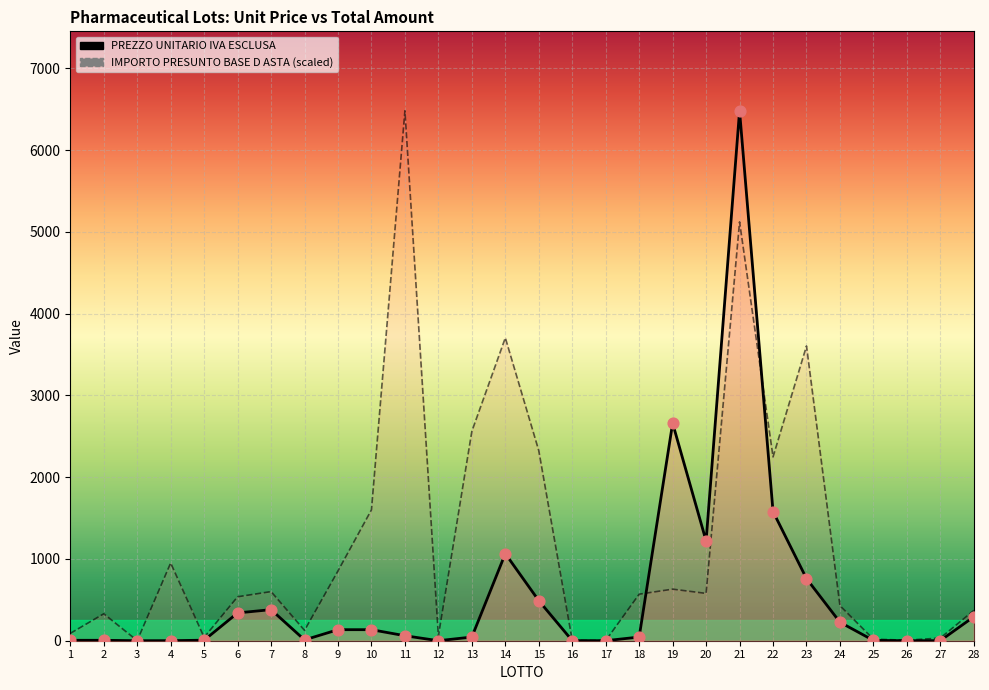

Which series has the largest total across all categories?

IMPORTO PRESUNTO BASE D ASTA